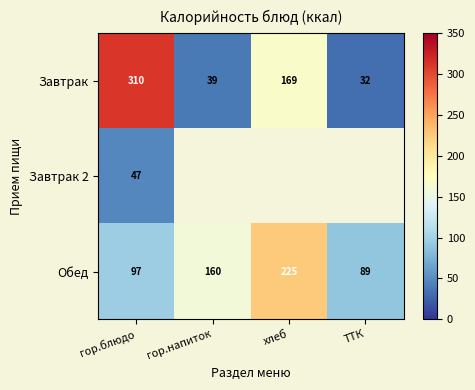

What is the difference between the Обед values at гор.блюдо and гор.напиток?

63.0